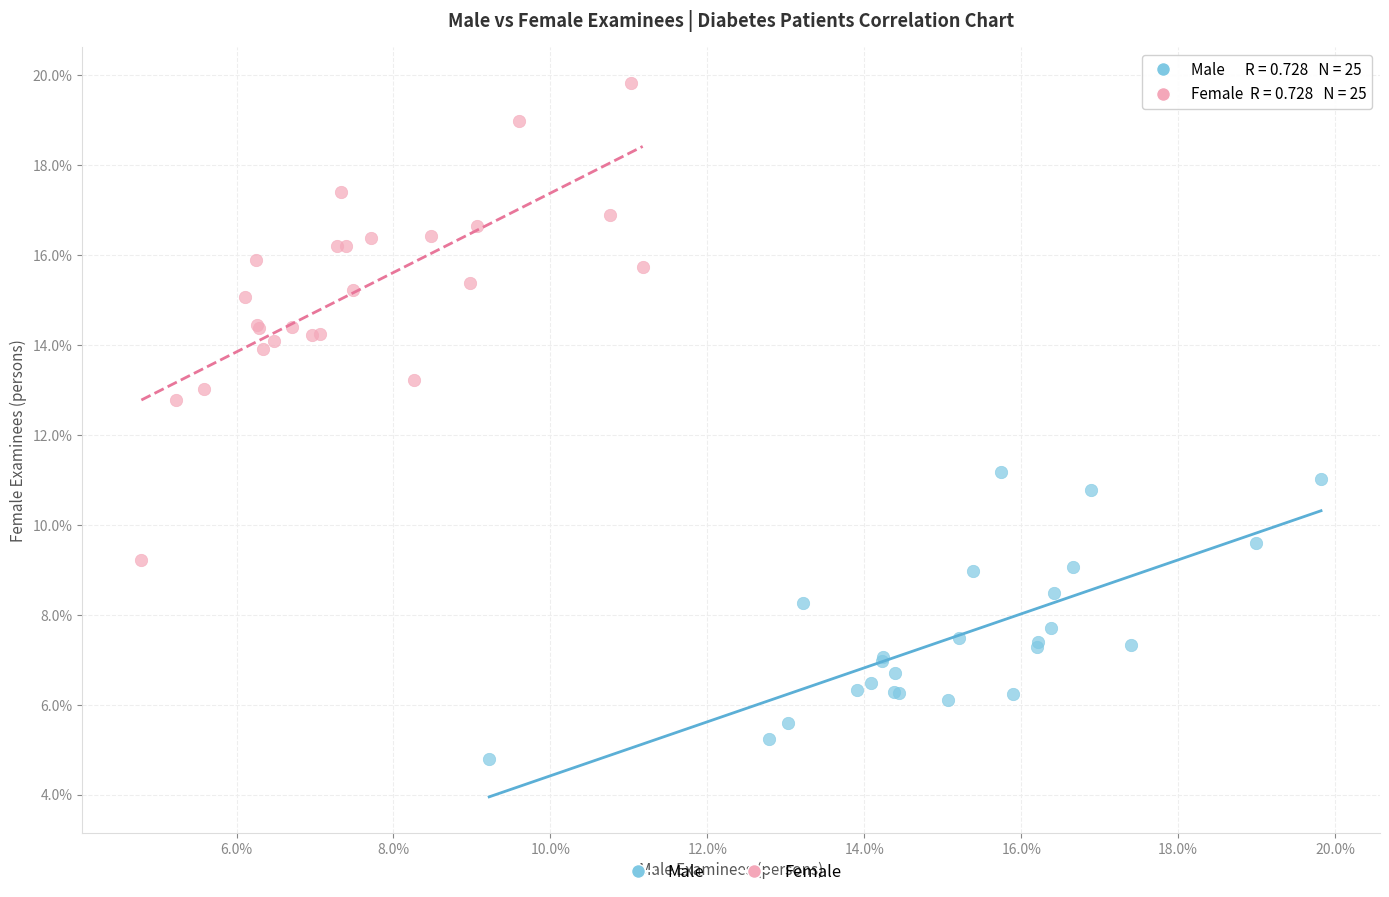

Which series has the largest Y range (max minus min)?

Female